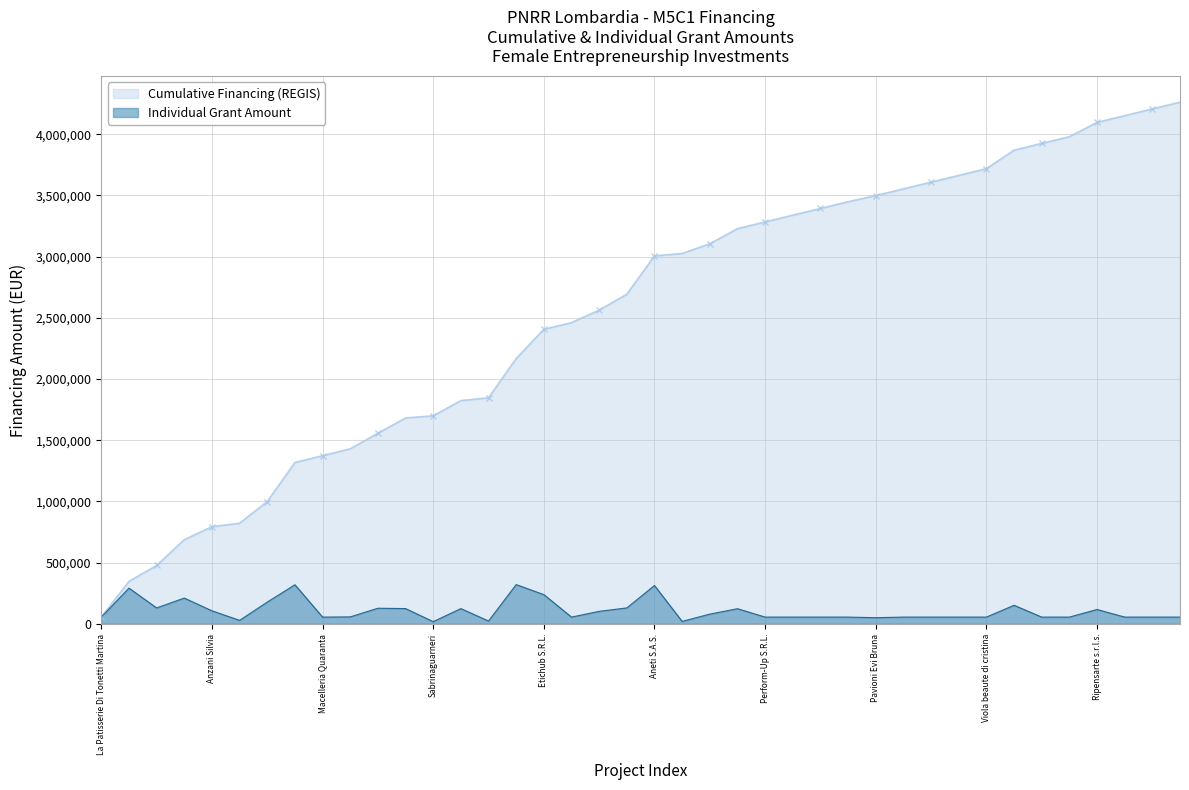

Reading left to right, extract all data points from this chart.

Cumulative Financing (REGIS): 55000.0	346803.2	476803.2	687200.1	793480.1	821840.1	999240.1	1318440.1	1373440.1	1430011.3	1557326.3	1681895.1	1699695.1	1824016.0	1847016.0	2167561.6	2406122.2	2461122.2	2563170.2	2693170.2	3006170.2	3026090.2	3105410.3	3228924.3	3283924.3	3338924.3	3393924.3	3448924.3	3498924.3	3553924.3	3608924.3	3663924.3	3718924.3	3870284.3	3925284.3	3980284.3	4097265.1	4152265.1	4207265.1	4262265.1
Individual Grant Amount: 55000.0	291803.2	130000.0	210396.9	106280.0	28360.0	177400.0	319200.0	55000.0	56571.2	127315.0	124568.8	17800.0	124320.9	23000.0	320545.6	238560.6	55000.0	102048.0	130000.0	313000.0	19920.0	79320.2	123514.0	55000.0	55000.0	55000.0	55000.0	50000.0	55000.0	55000.0	55000.0	55000.0	151360.0	55000.0	55000.0	116980.8	55000.0	55000.0	55000.0